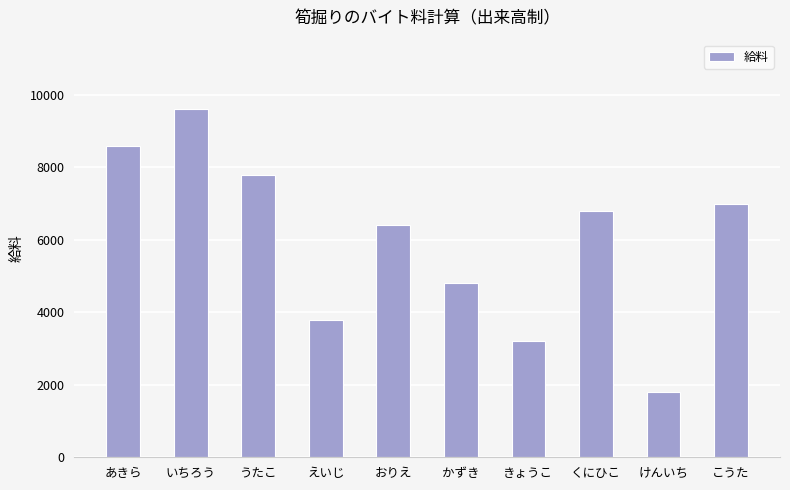

Does the chart contain stacked bars?

No